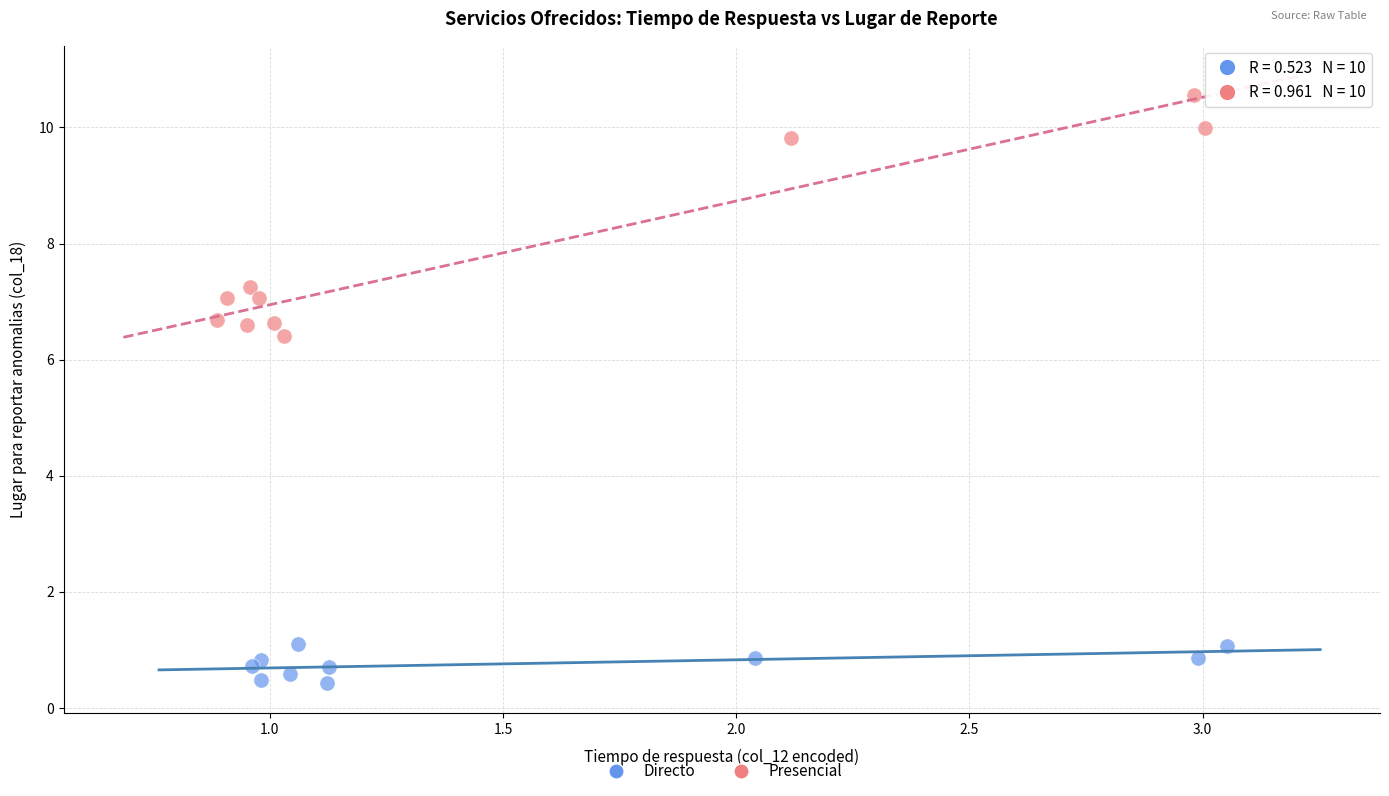

Which series reaches the maximum Y coordinate?

Presencial